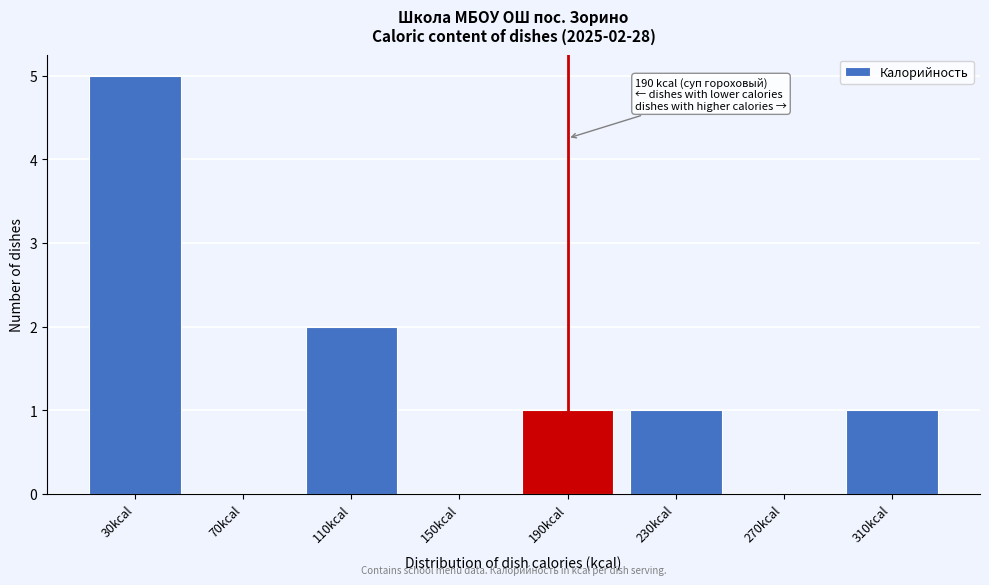

Reading left to right, list all the values displayed in this chart.

30kcal=5	70kcal=0	110kcal=2	150kcal=0	190kcal=1	230kcal=1	270kcal=0	310kcal=1